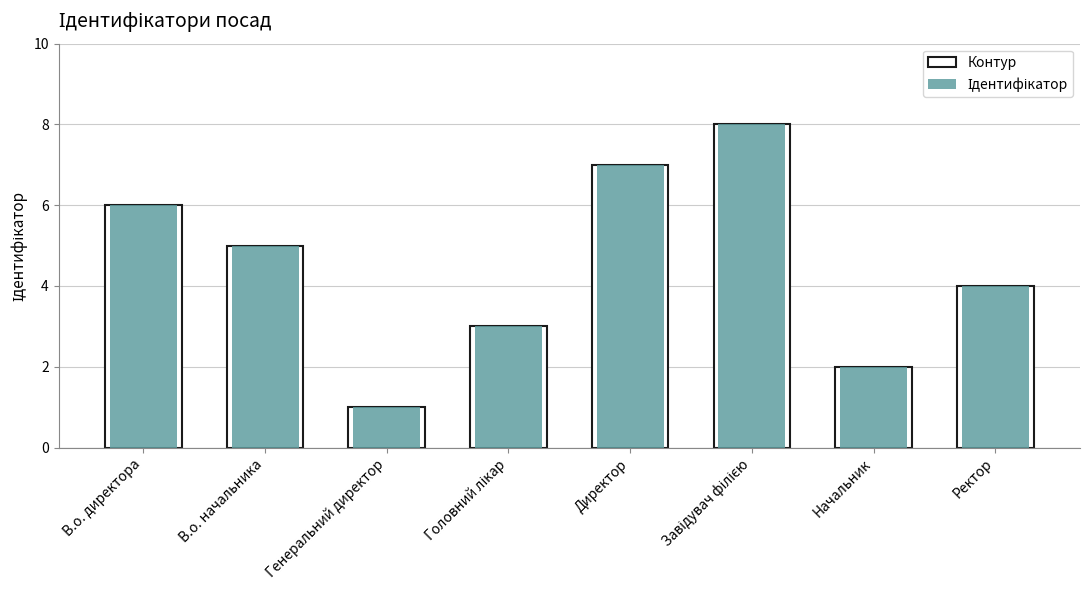

Reading left to right, transcribe all the data shown in this chart.

Контур: 6	5	1	3	7	8	2	4
Ідентифікатор: 6	5	1	3	7	8	2	4